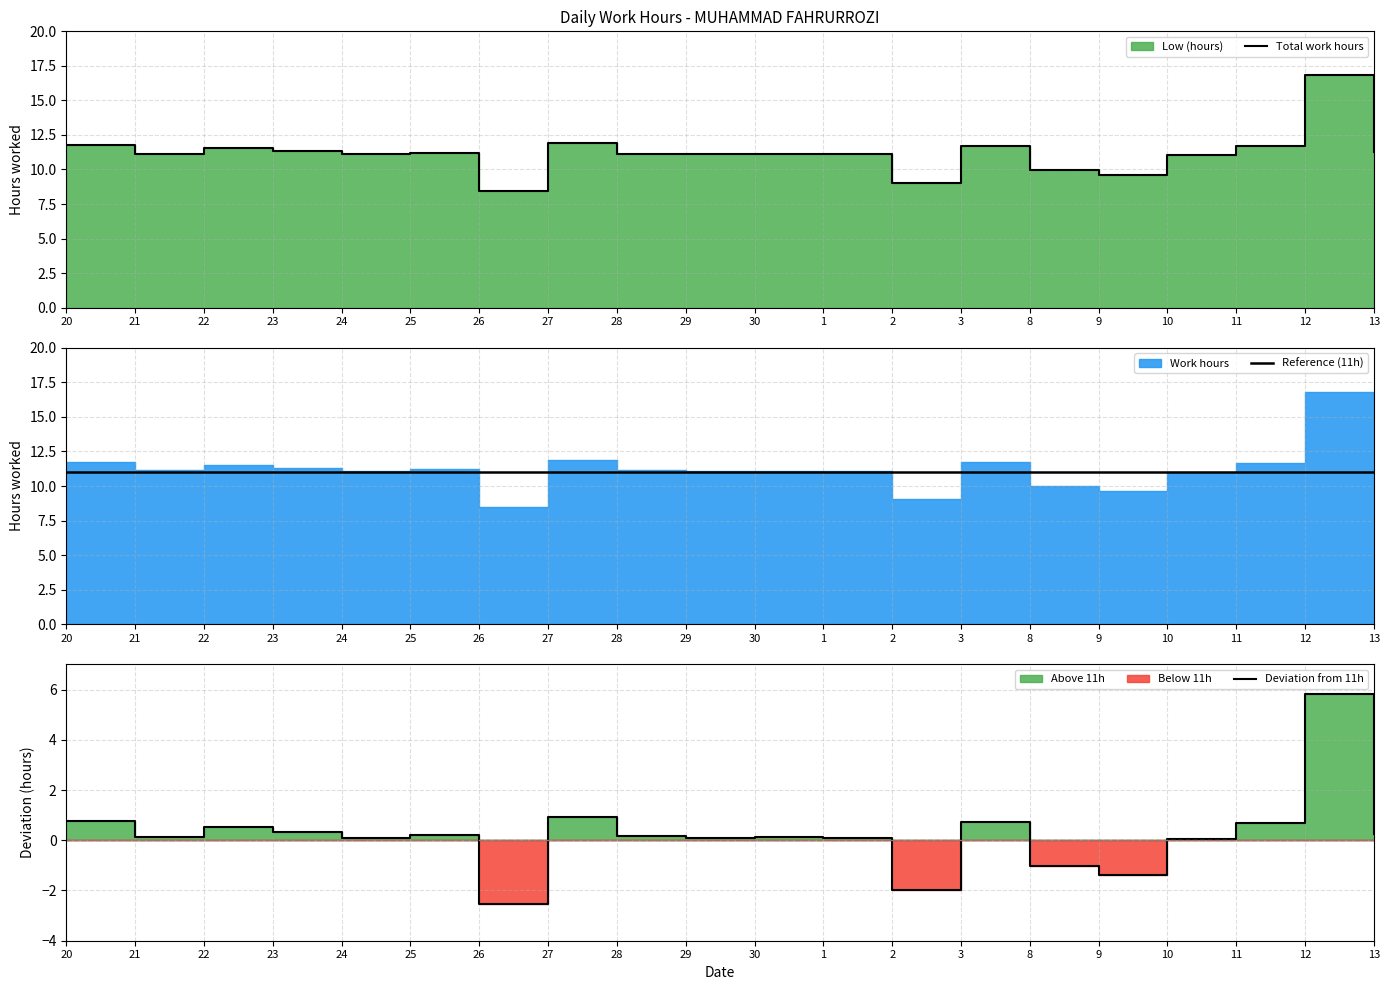

What is the label of the 10th point from the right?

30